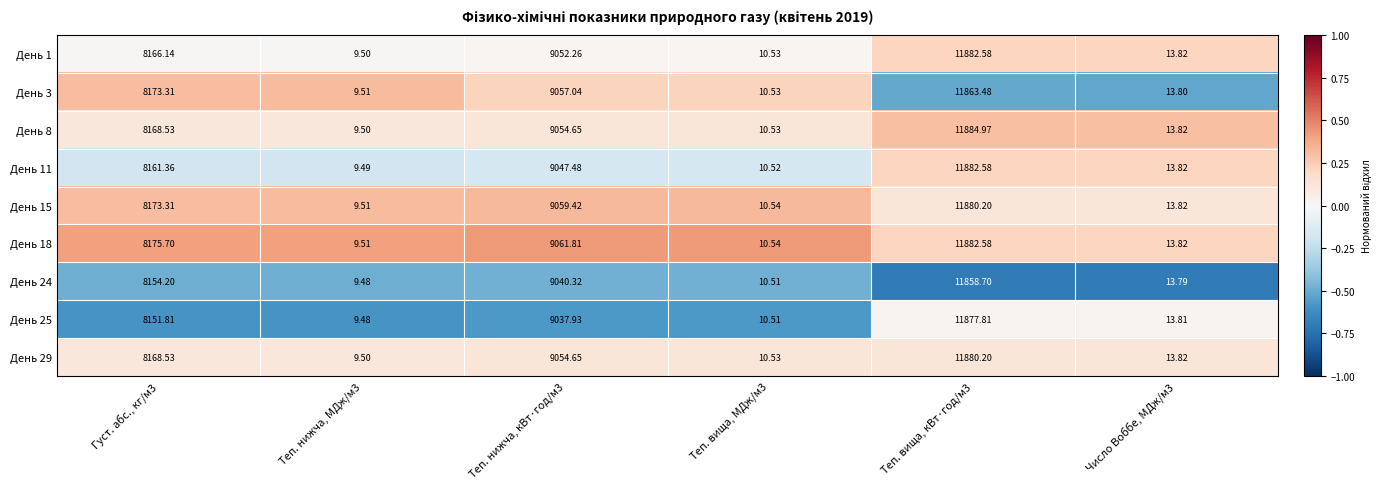

Is the value of День 15 at Теп. нижча, кВт·год/м3 greater than the value of День 8 at Теп. вища, кВт·год/м3?

No